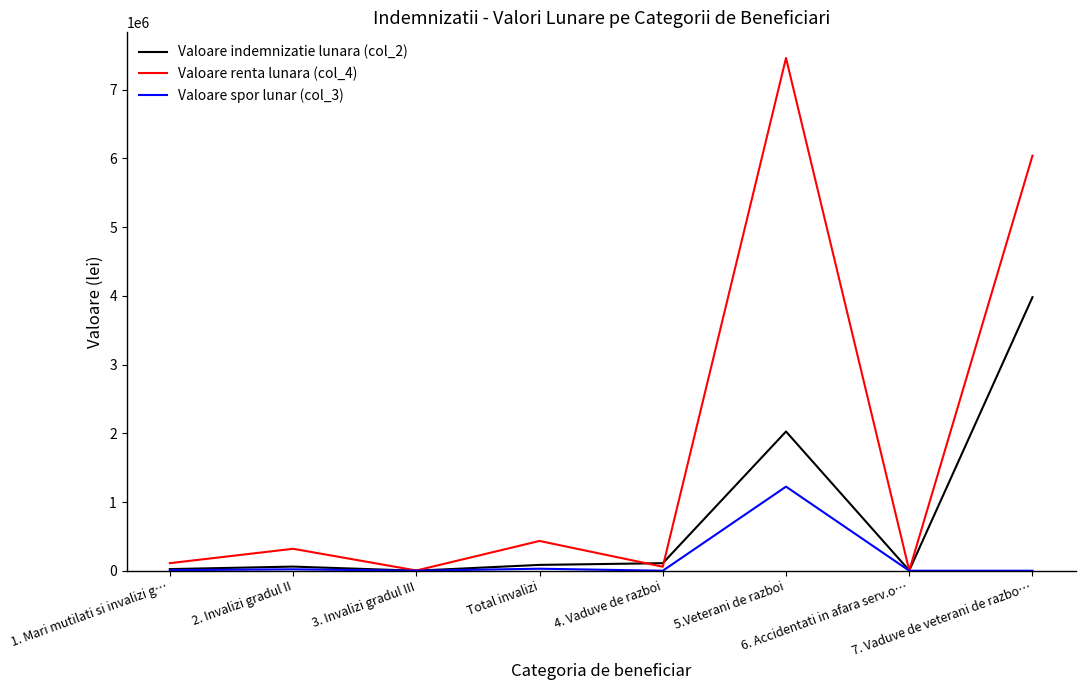

List the series in order of their overall mean, lowest first.

Valoare spor lunar (col_3), Valoare indemnizatie lunara (col_2), Valoare renta lunara (col_4)